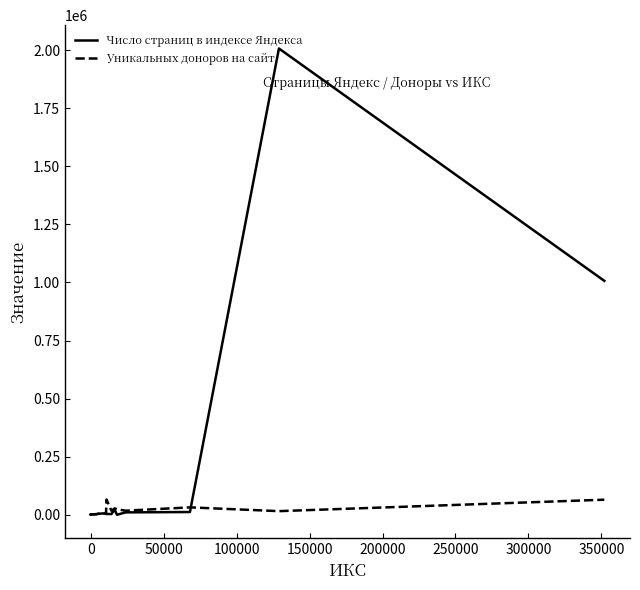

At how many categories does at least one series exceed 1508900?

1